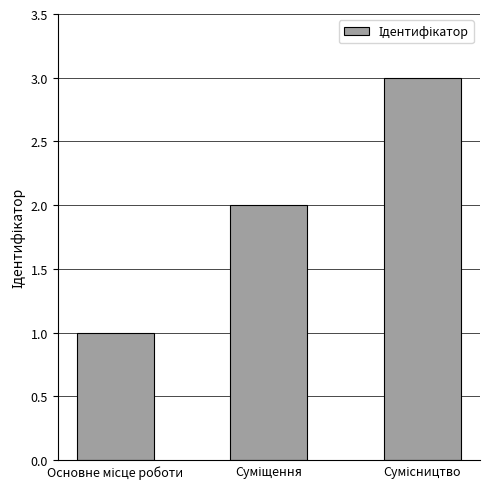

What is the greatest value displayed?

3